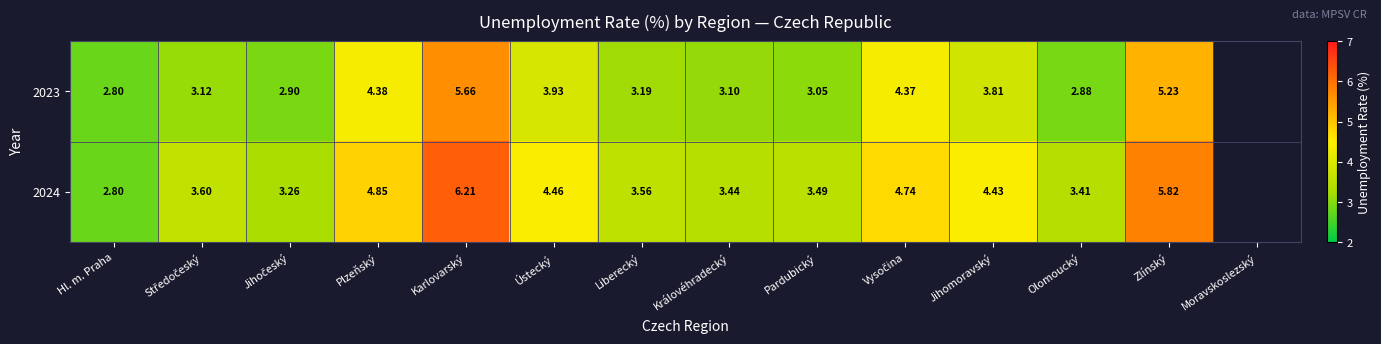

At which label is 2023 closest to 4?

Ústecký